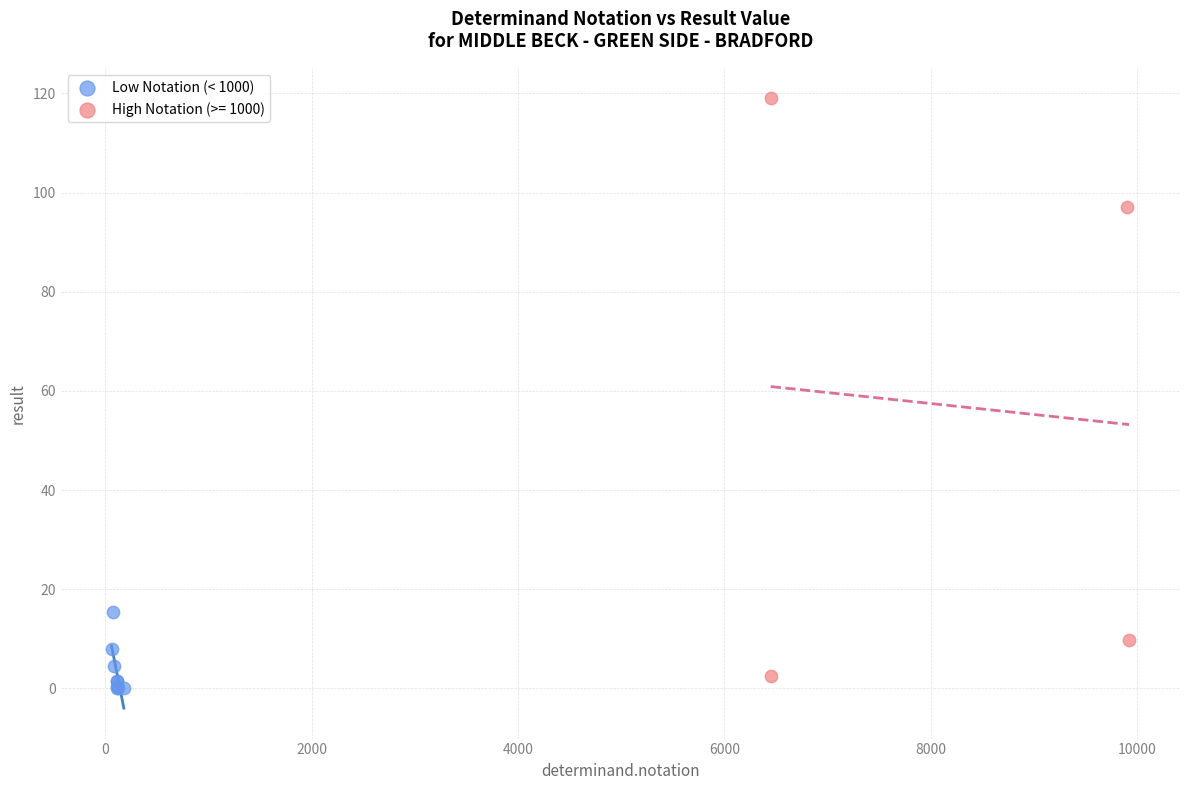

Which series has the widest spread of Y values?

High Notation (>= 1000)